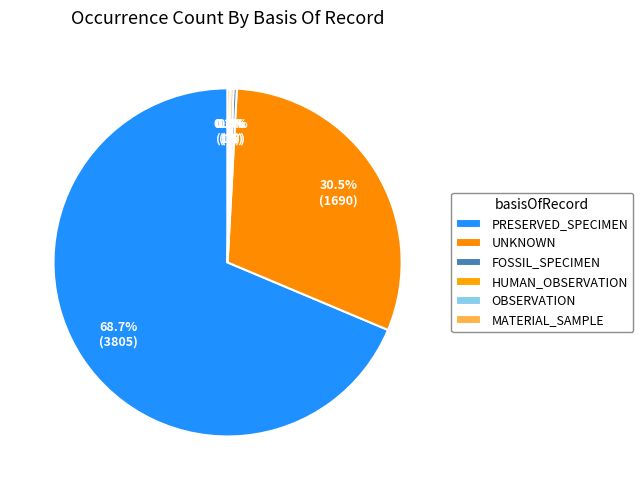

The MATERIAL_SAMPLE slice represents 0% of the pie. True or false?

True